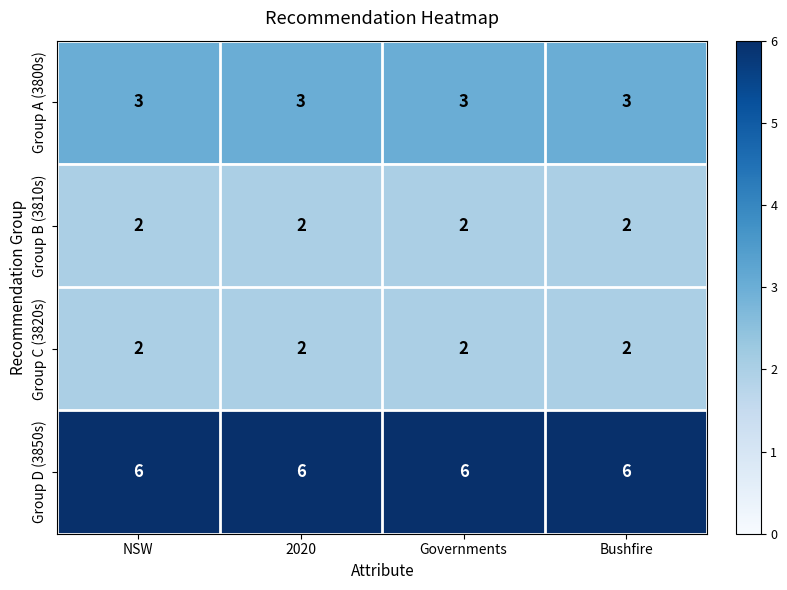

The value of Group B (3810s) at NSW is 2. True or false?

True